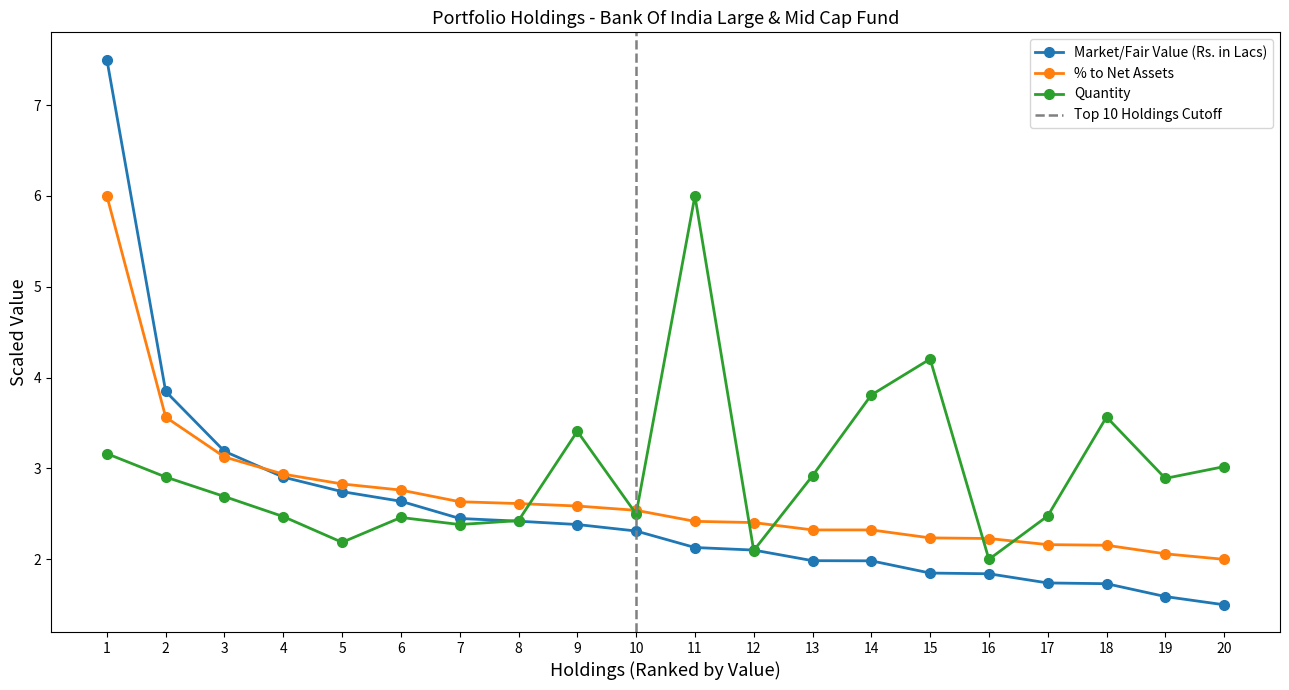

Is it true that Quantity equals 2.4 at 8?

True